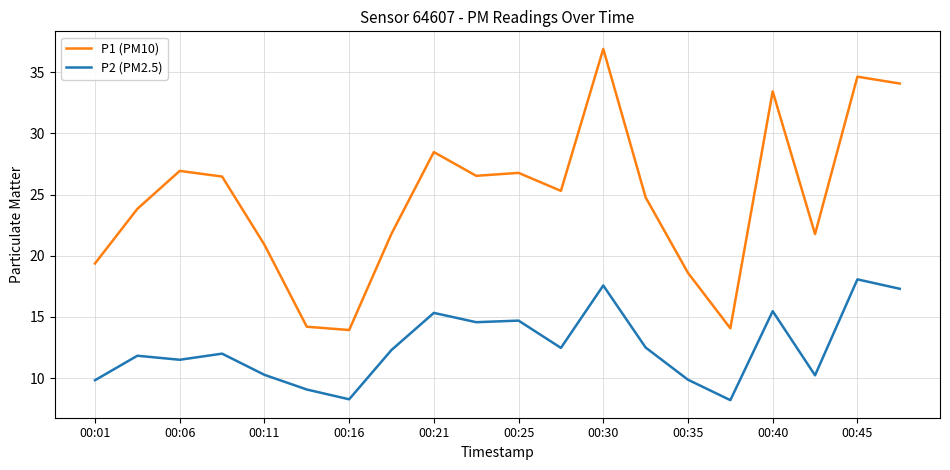

What are all the series names shown in the legend?

P1 (PM10), P2 (PM2.5)